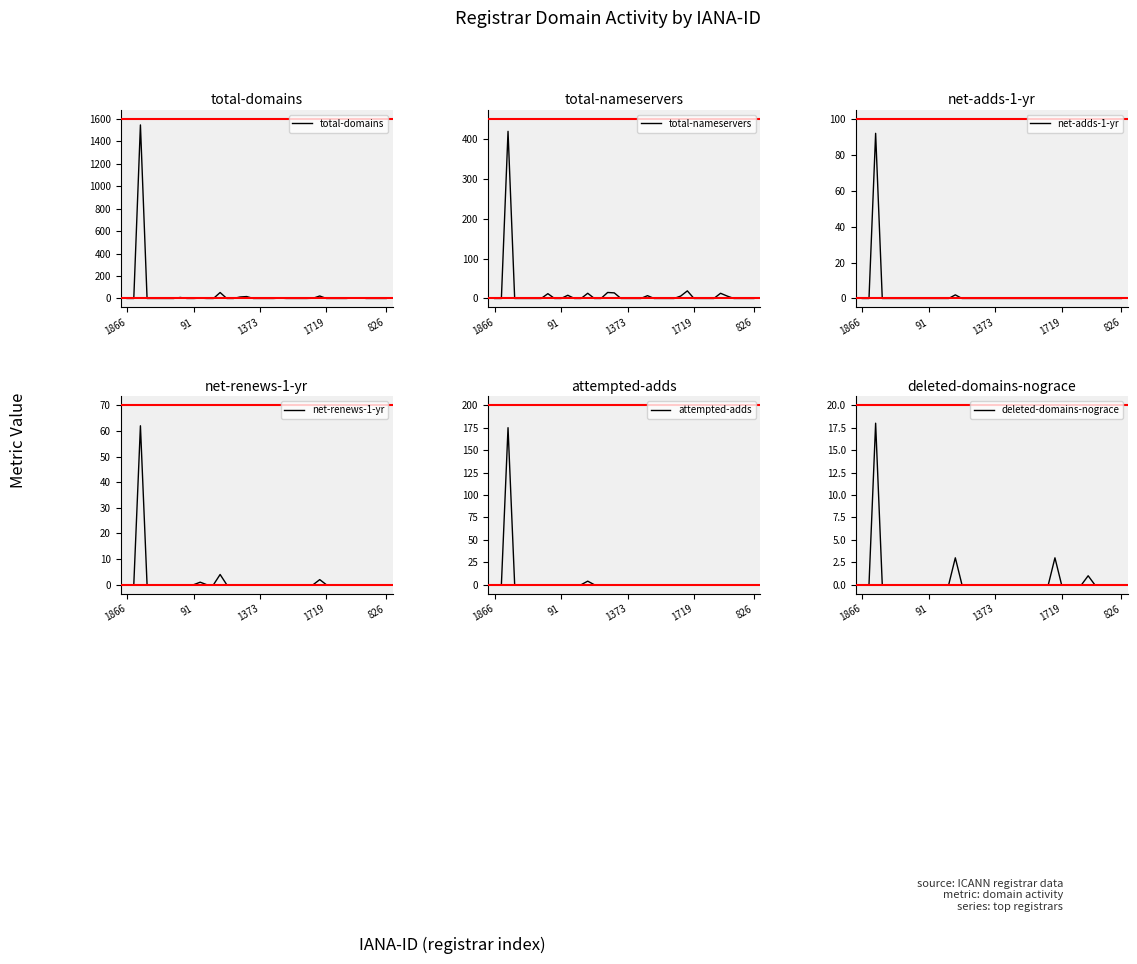

Between 32 and 33, which is larger?

32